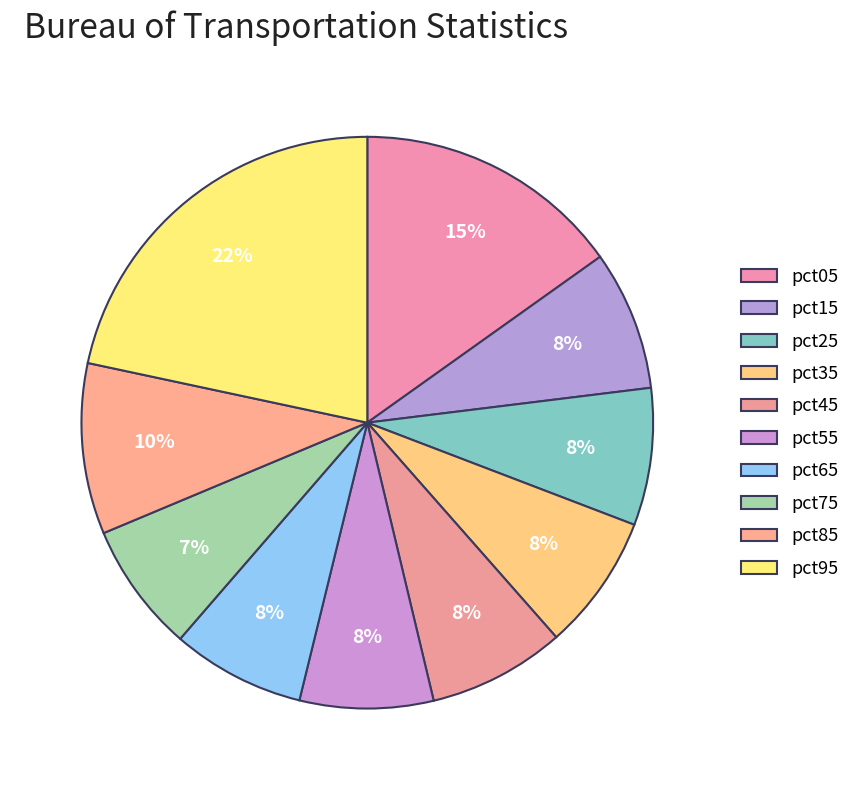

How many segments does this pie chart have?

10